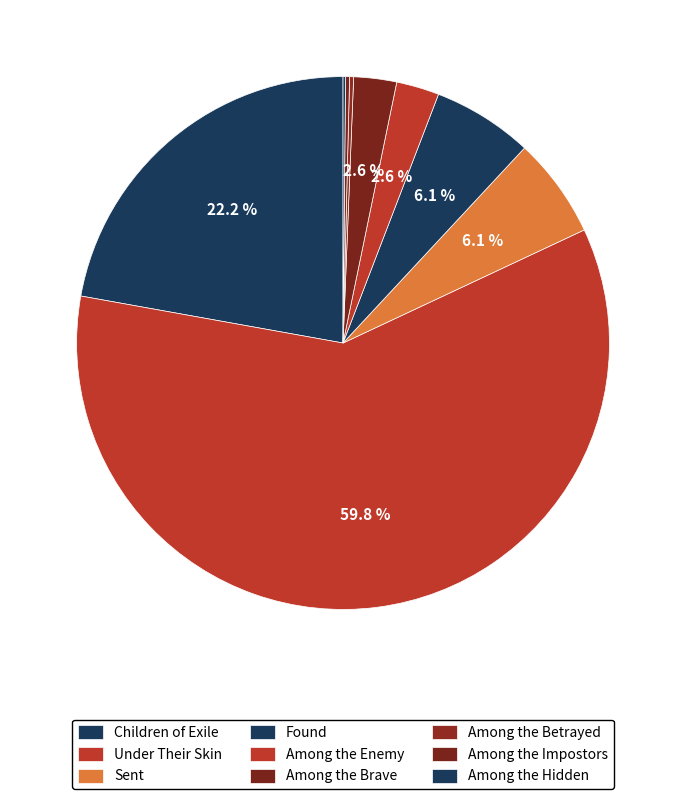

What is the change in value from Under Their Skin to Sent?

-398800226